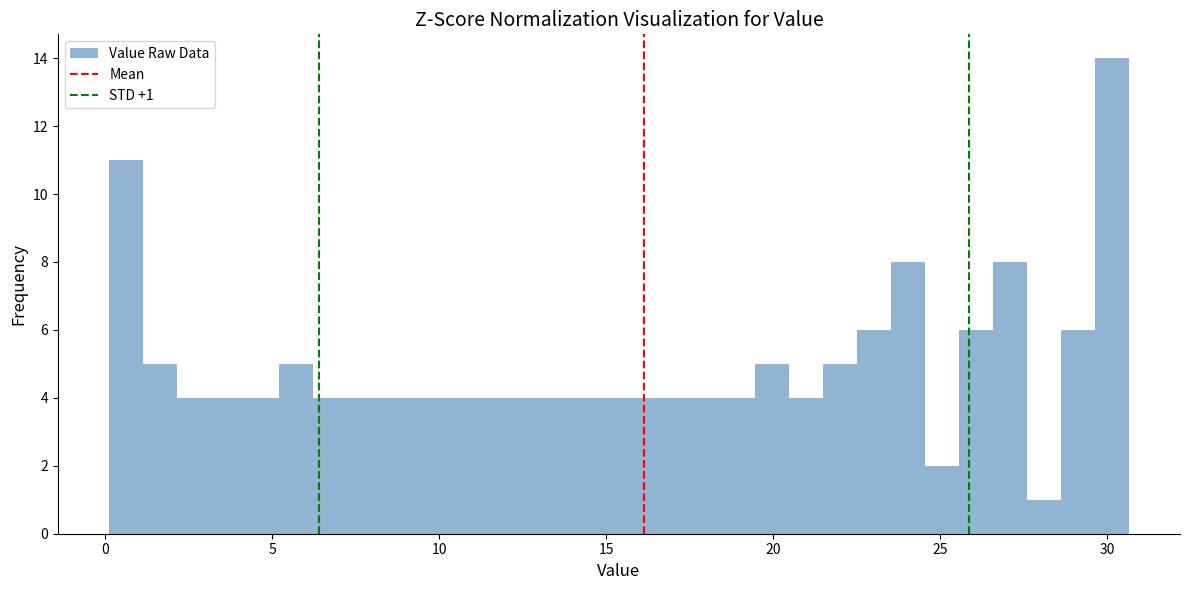

Around what value on the x-axis is the tallest bar? Give the approximate position of its centre, as read against the axis.

30.0